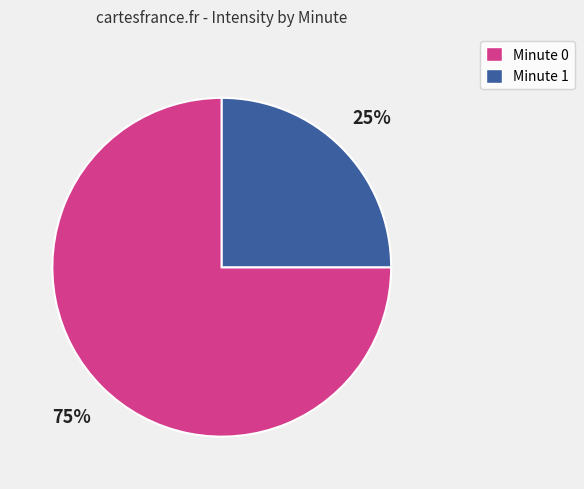

Rank the categories by value from lowest to highest.

Minute 1, Minute 0